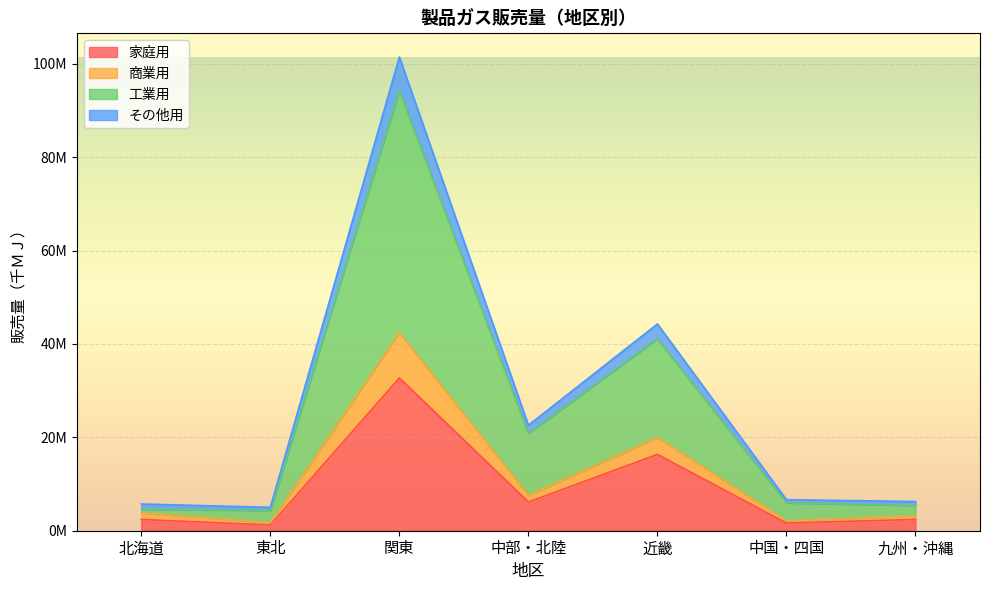

At which category is the sum across all series the highest?

関東